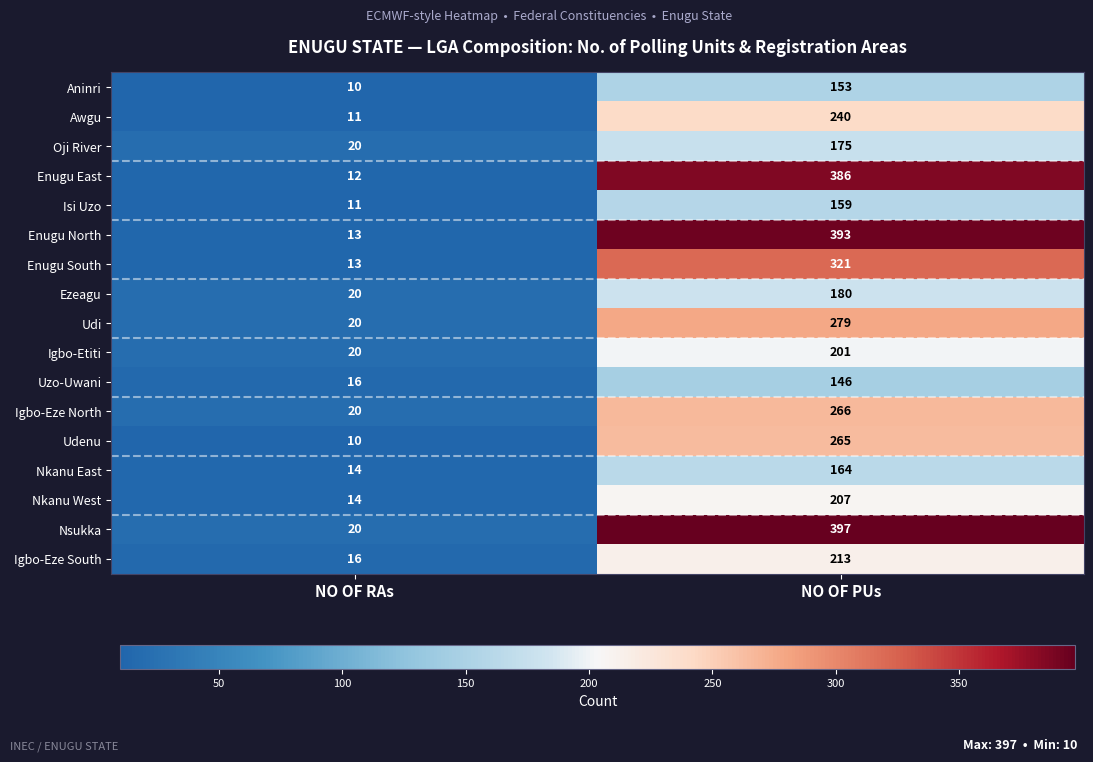

True or false: Oji River has a value of 85 at NO OF PUs.

False